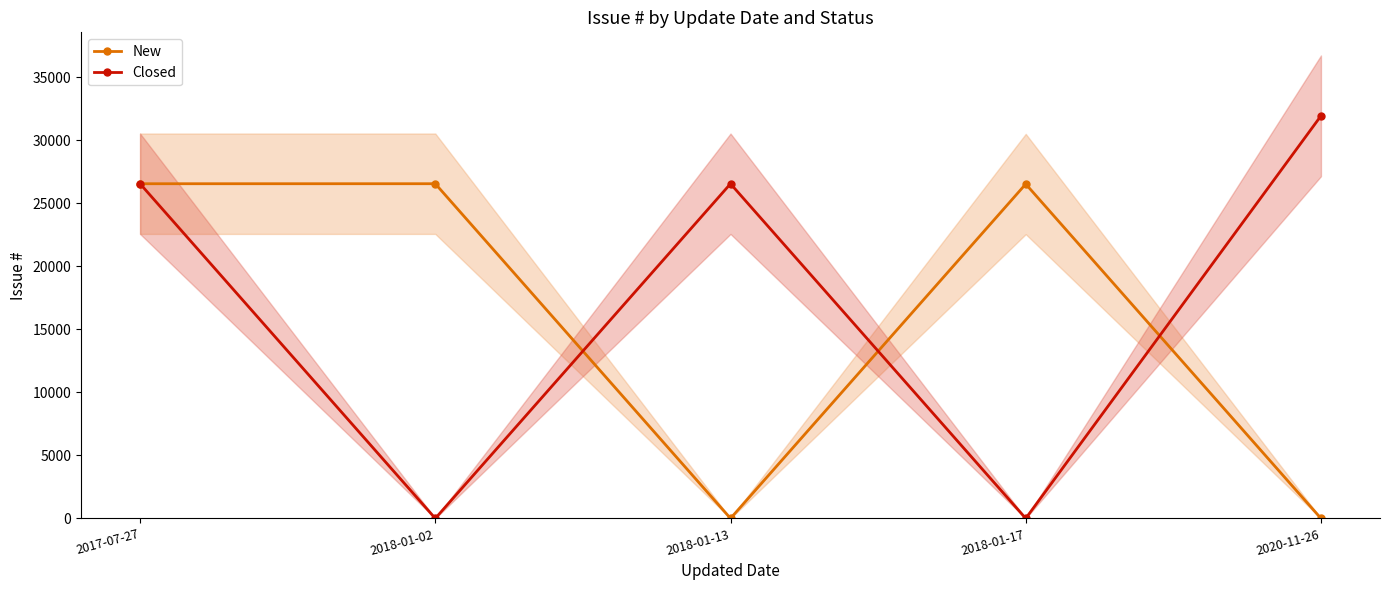

How many interior local valleys does the Closed series have?

2